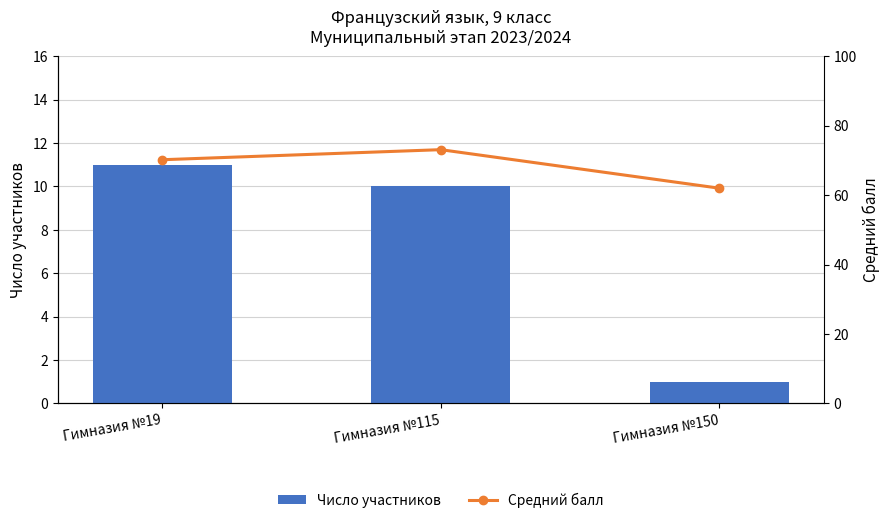

List the labels in order of Число участников value, largest first.

Гимназия №19, Гимназия №115, Гимназия №150